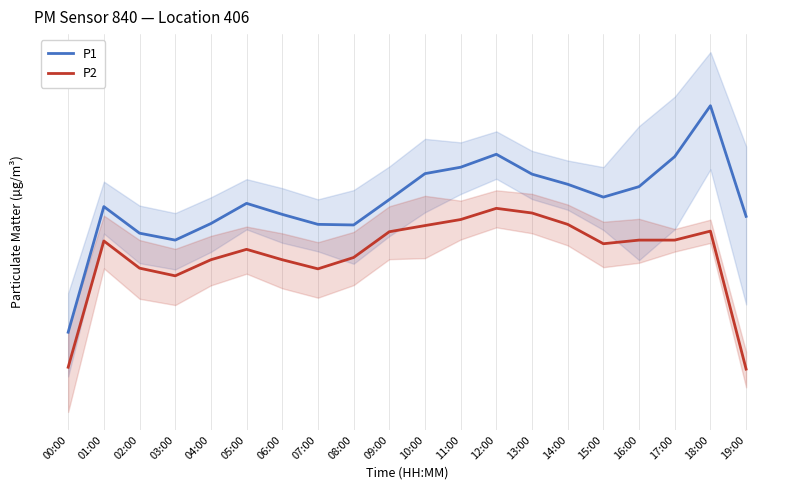

What is the sum of the P2 values at 10:00 and 13:00?

11.5